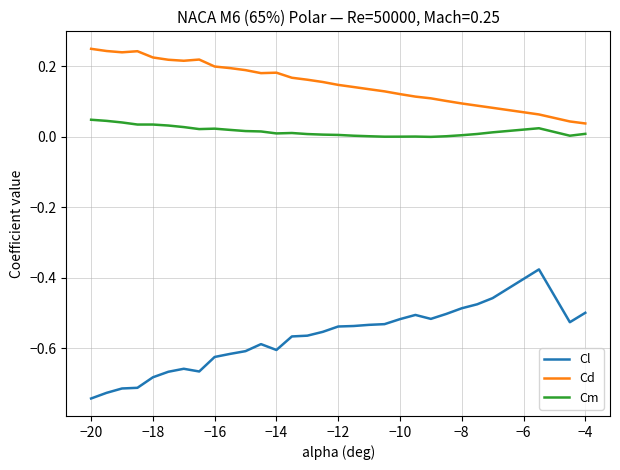

Which series has the largest range (max minus min)?

Cl